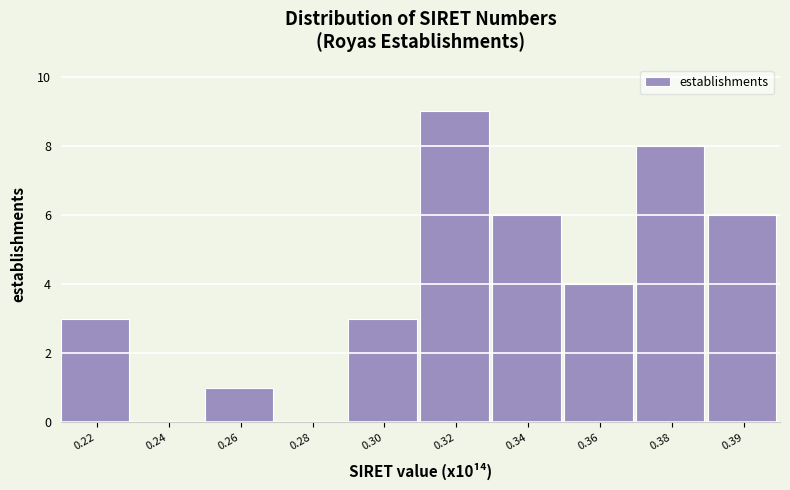

Reading left to right, transcribe all the data shown in this chart.

0.22=3	0.24=0	0.26=1	0.28=0	0.30=3	0.32=9	0.34=6	0.36=4	0.38=8	0.39=6